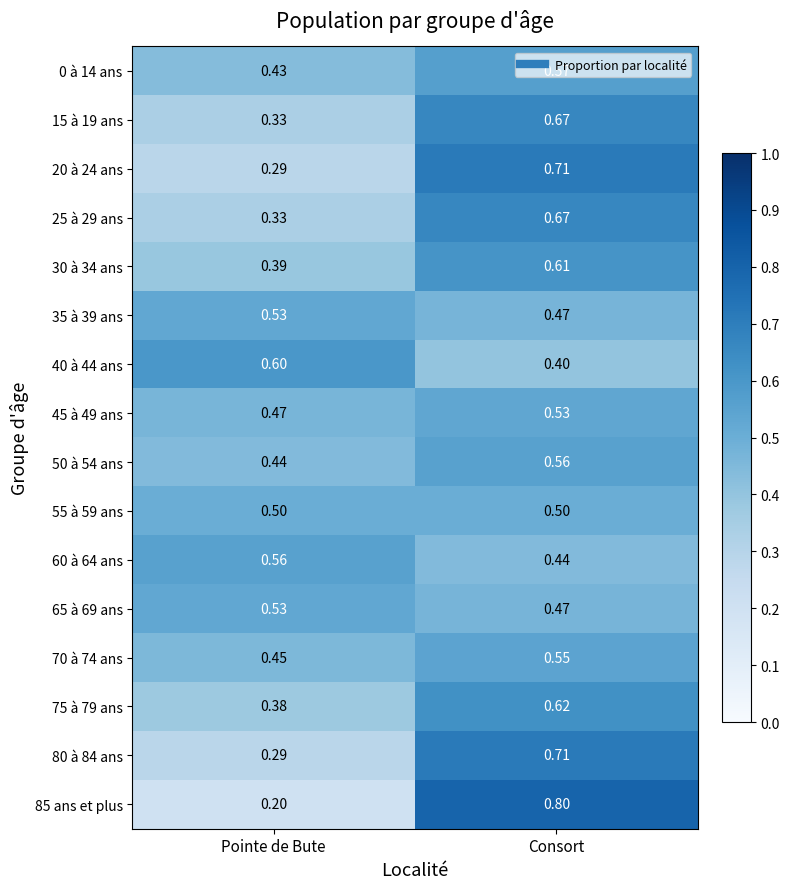

At how many categories does at least one series exceed 0?

2